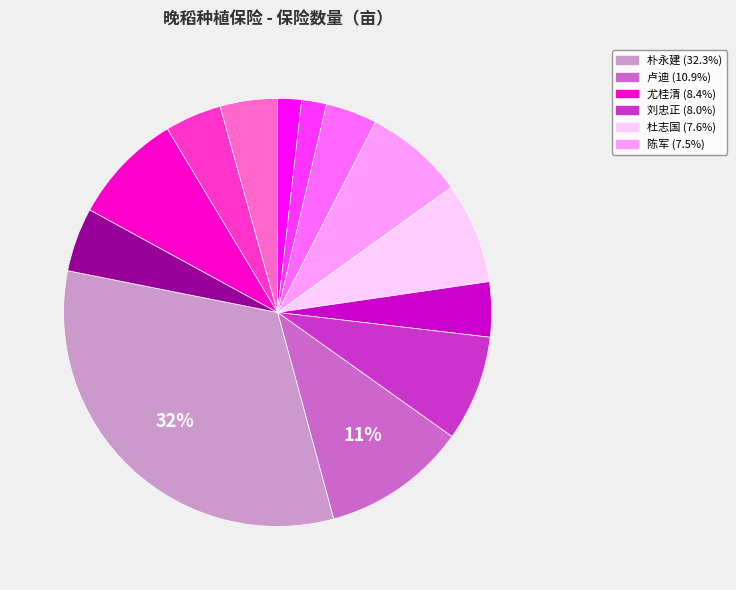

To the nearest percent, what is the average slice percentage?

8%